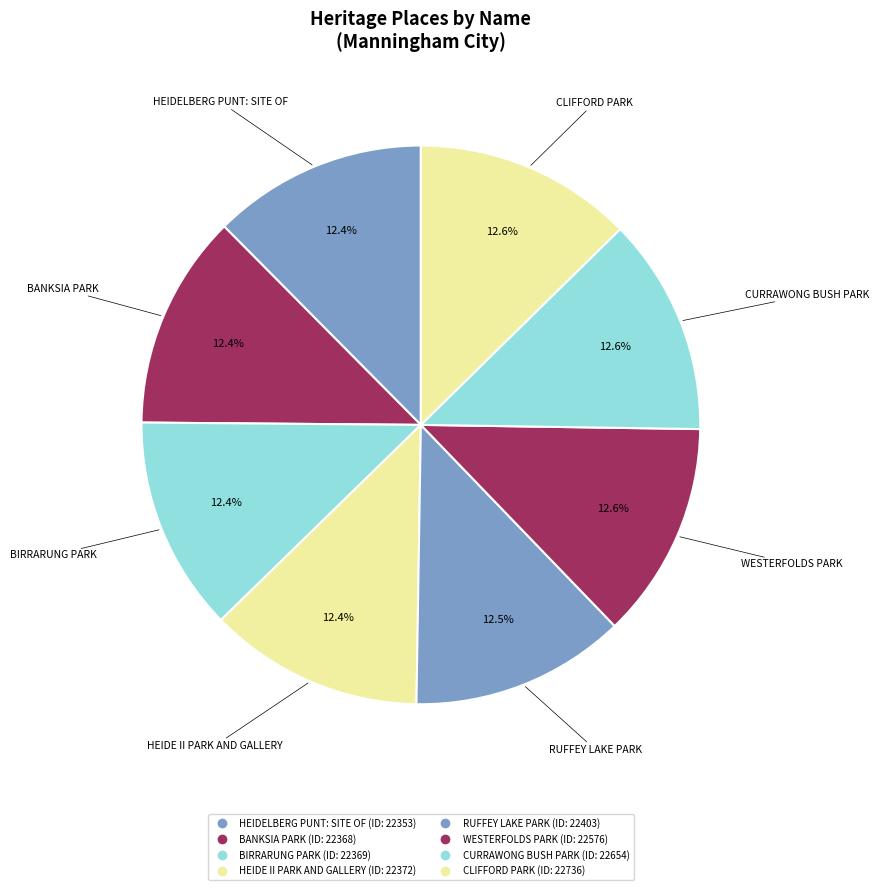

Which slice is the largest?

CLIFFORD PARK